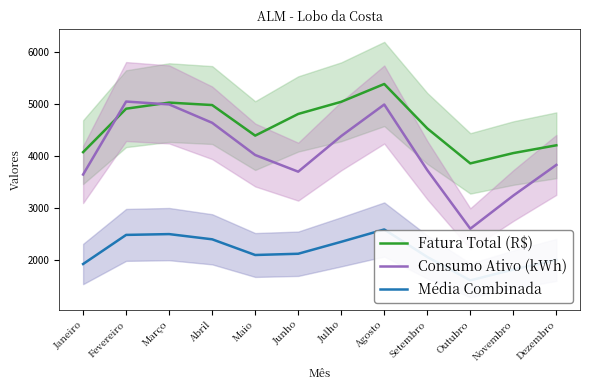

What is the label of the 11th point from the left?

Novembro